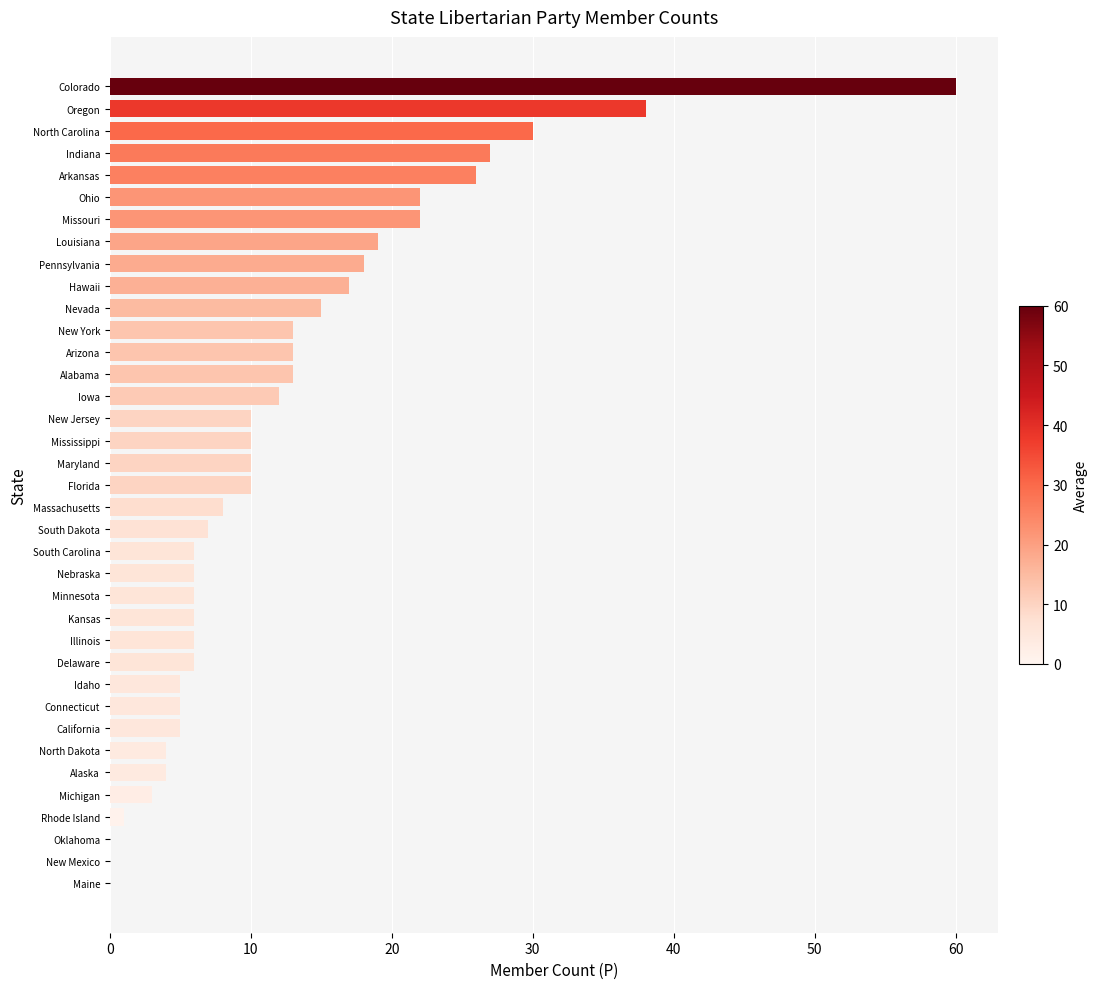

Are the bars horizontal?

Yes